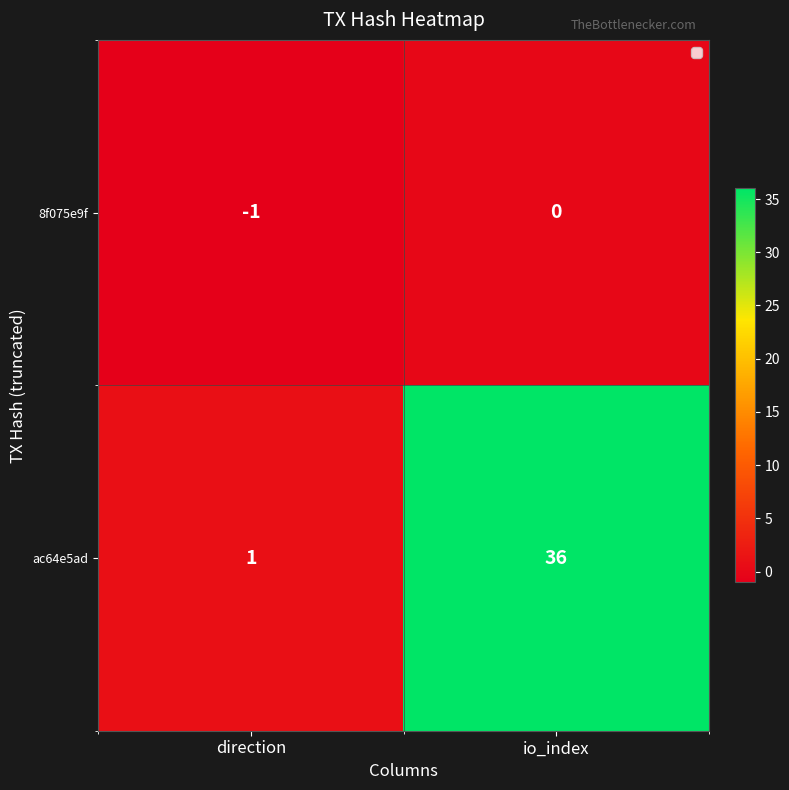

What is the maximum value shown in the chart?

36